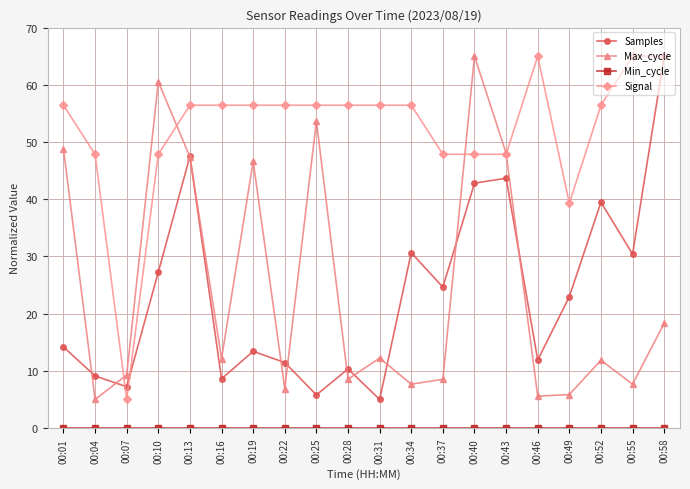

Read the Samples value at 00:01.

14.2